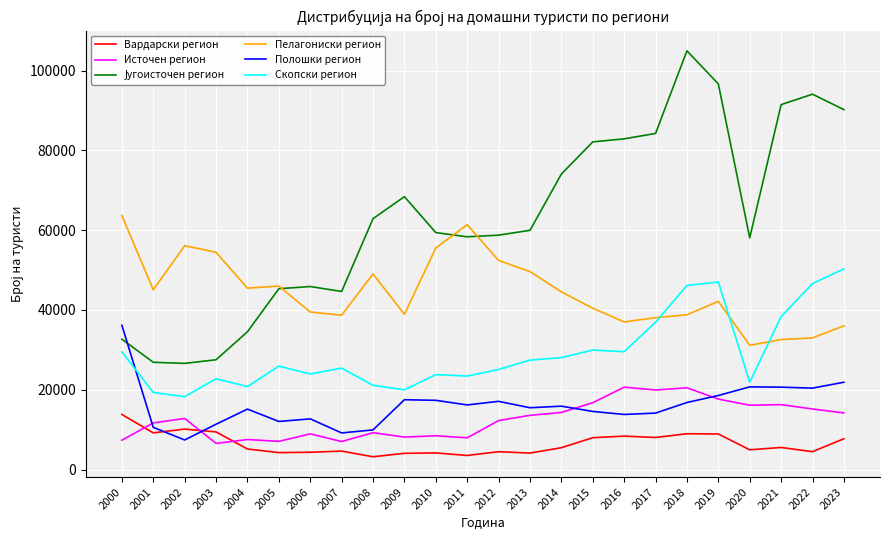

Where is the first local maximum for Источен регион?

2002